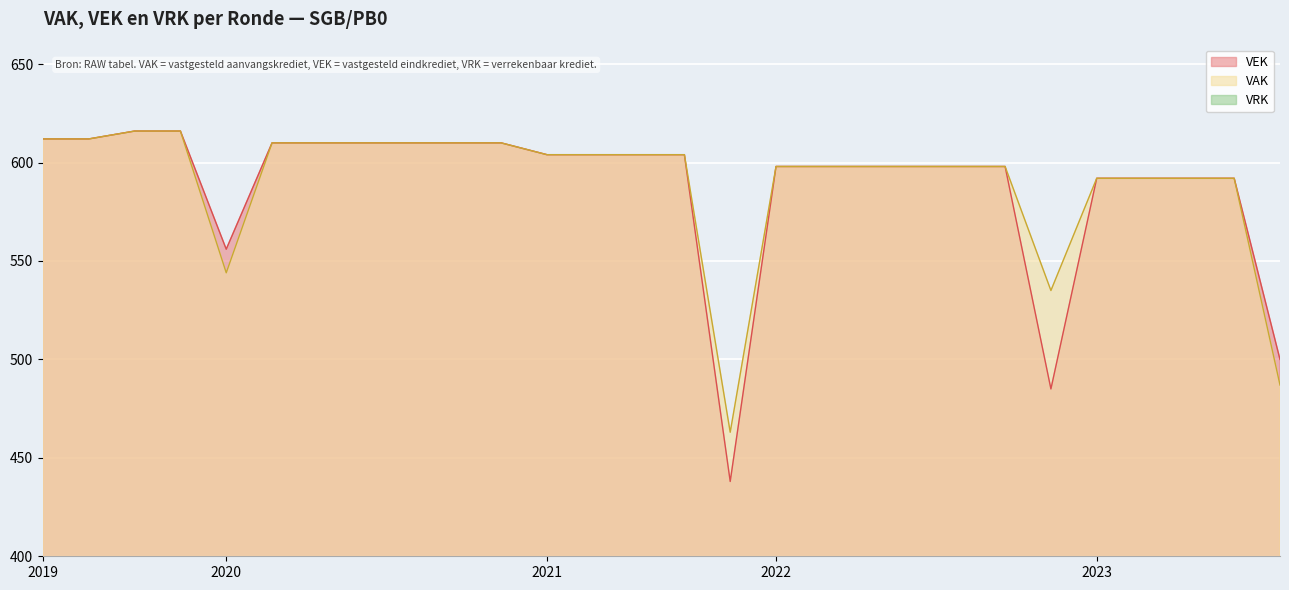

Is it true that VAK equals 975 at 2023?

False